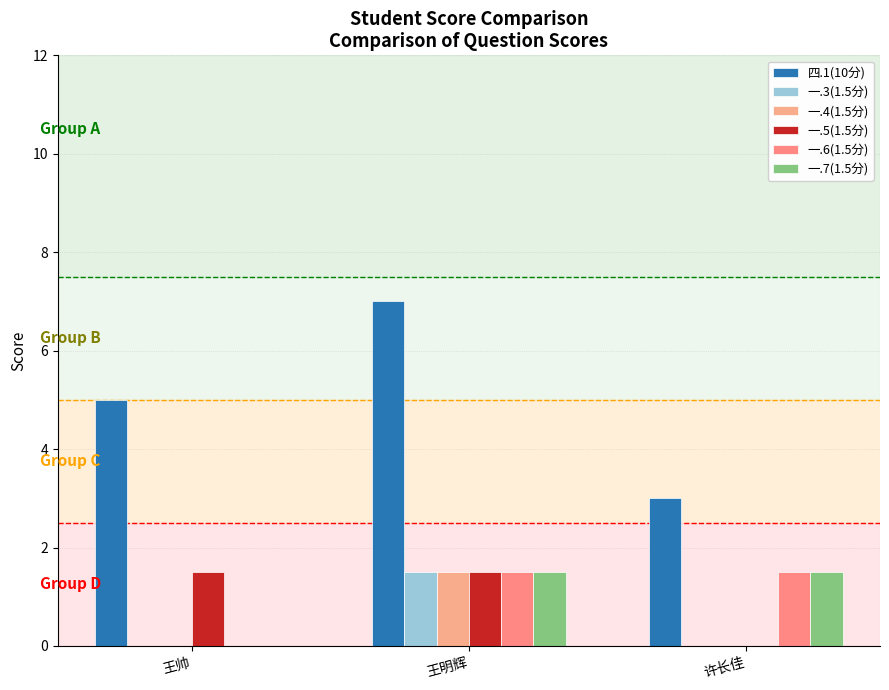

At which category is the sum across all series the highest?

王明辉